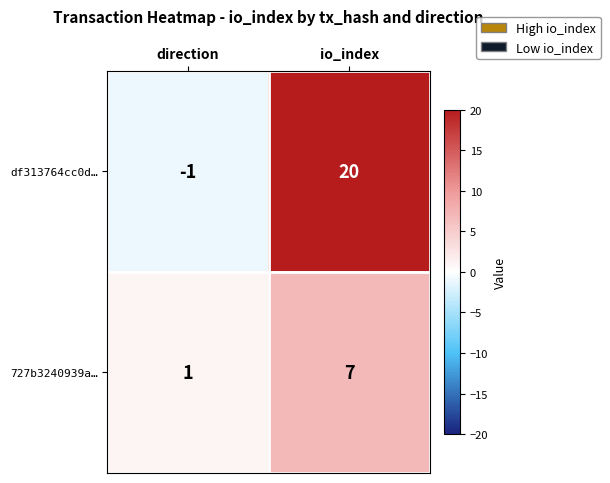

What is the average value of the 727b3240939a… series?

4